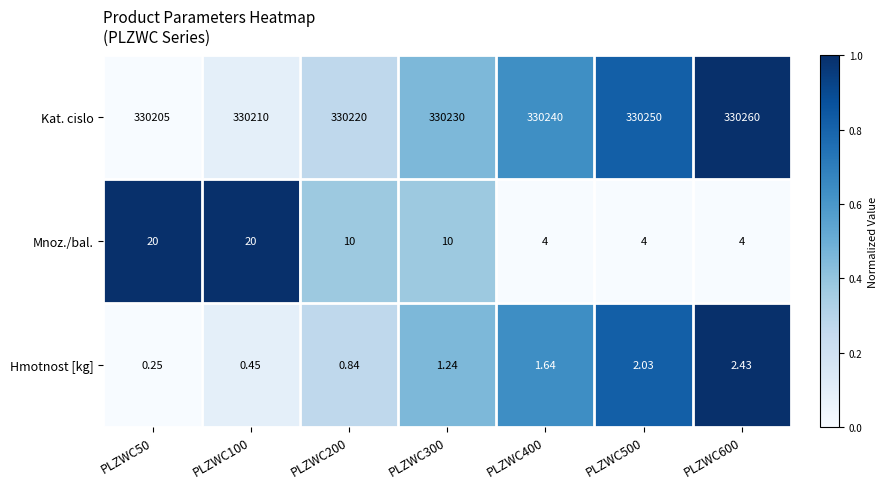

Between PLZWC200 and PLZWC600, which series saw the biggest shift?

Kat. cislo